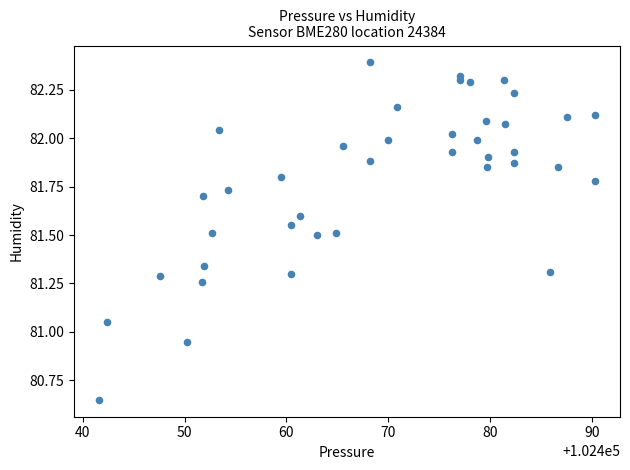

What is the range of Y values (max minus min)?

1.7